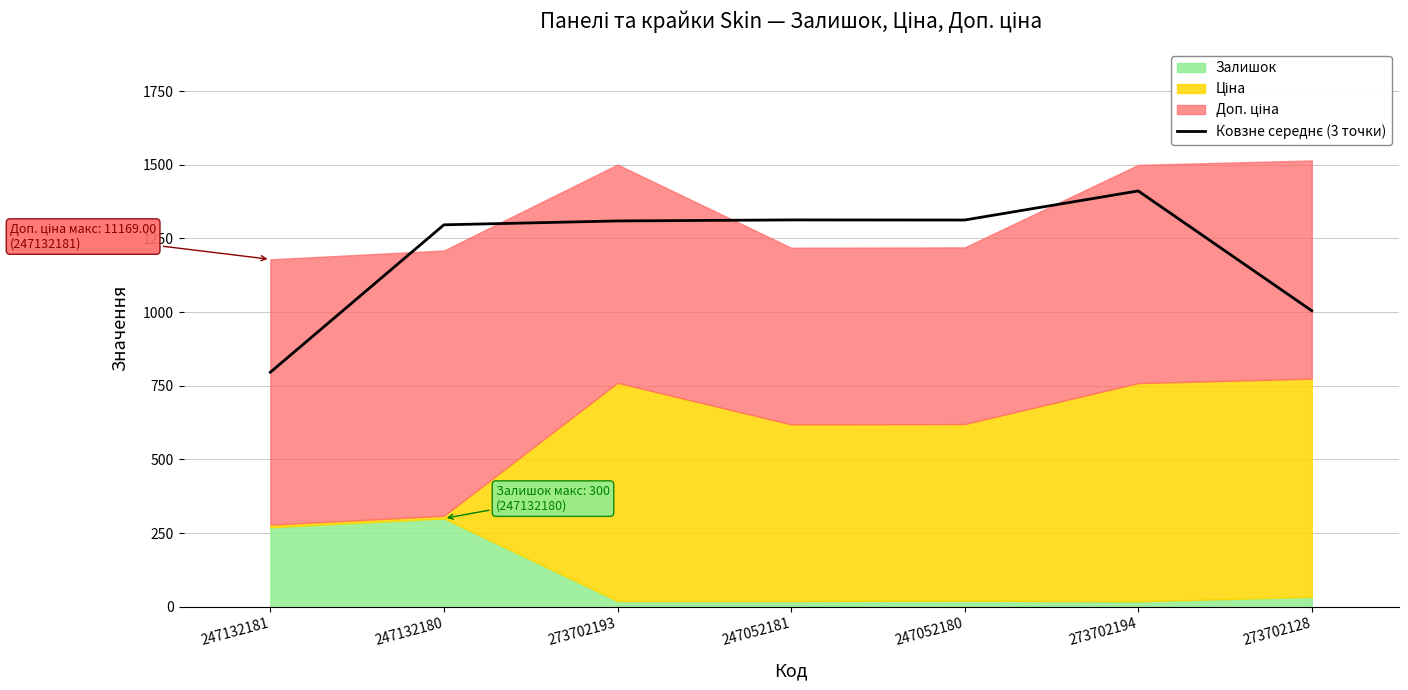

What is the label of the 7th point from the left?

273702128